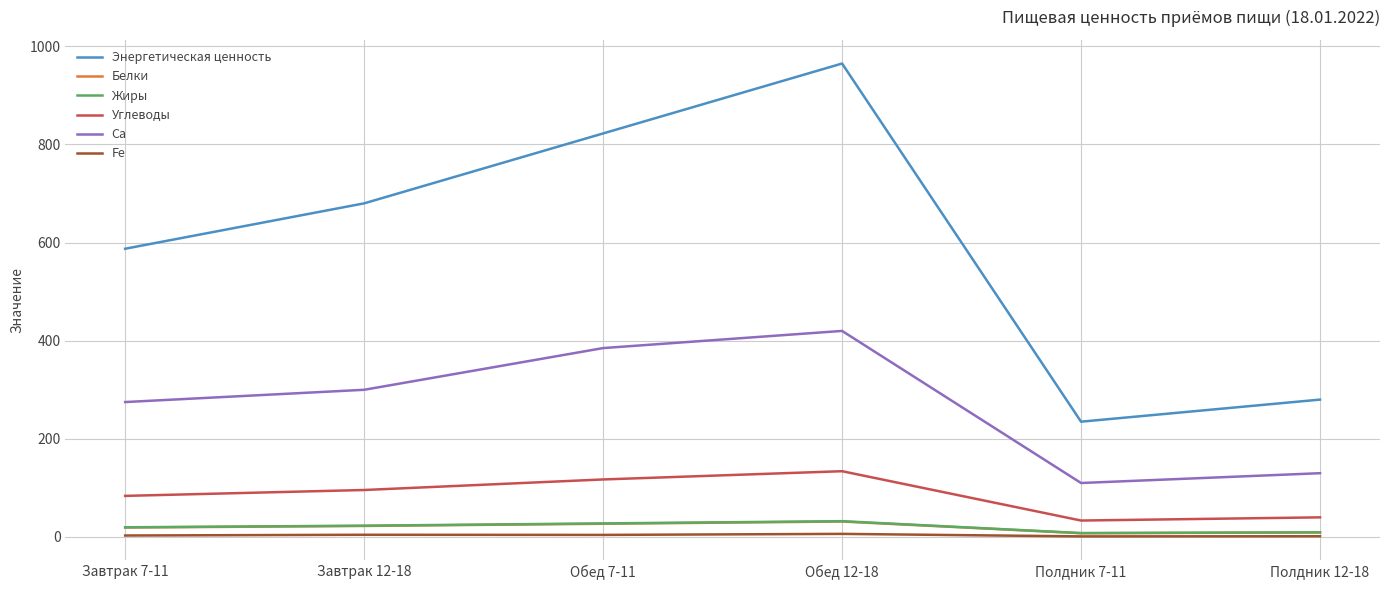

At how many categories does at least one series exceed 134?

6